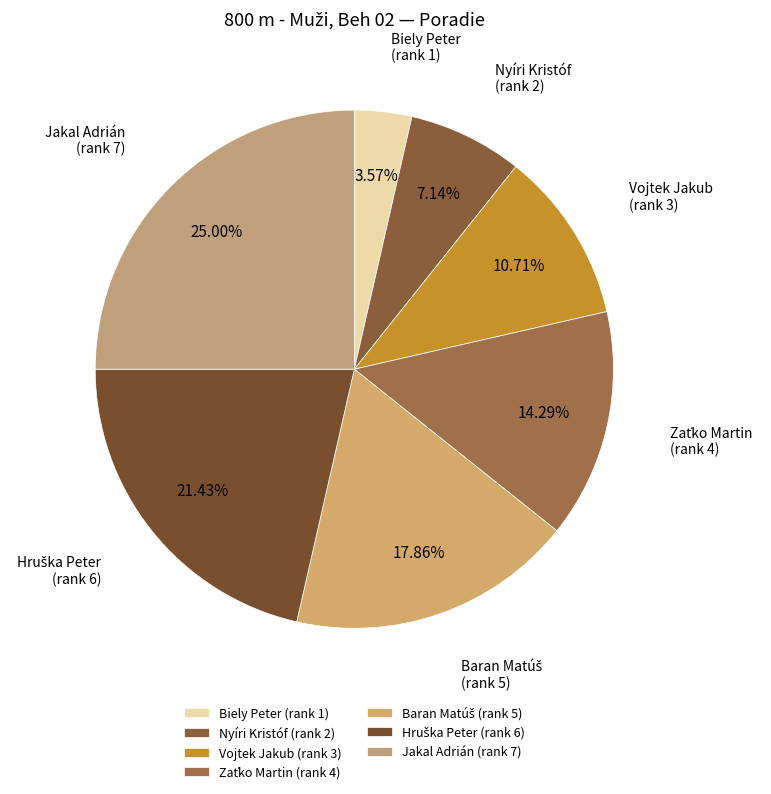

What is the ratio of the value at Biely Peter (rank 1) to the value at Vojtek Jakub (rank 3)?

0.3